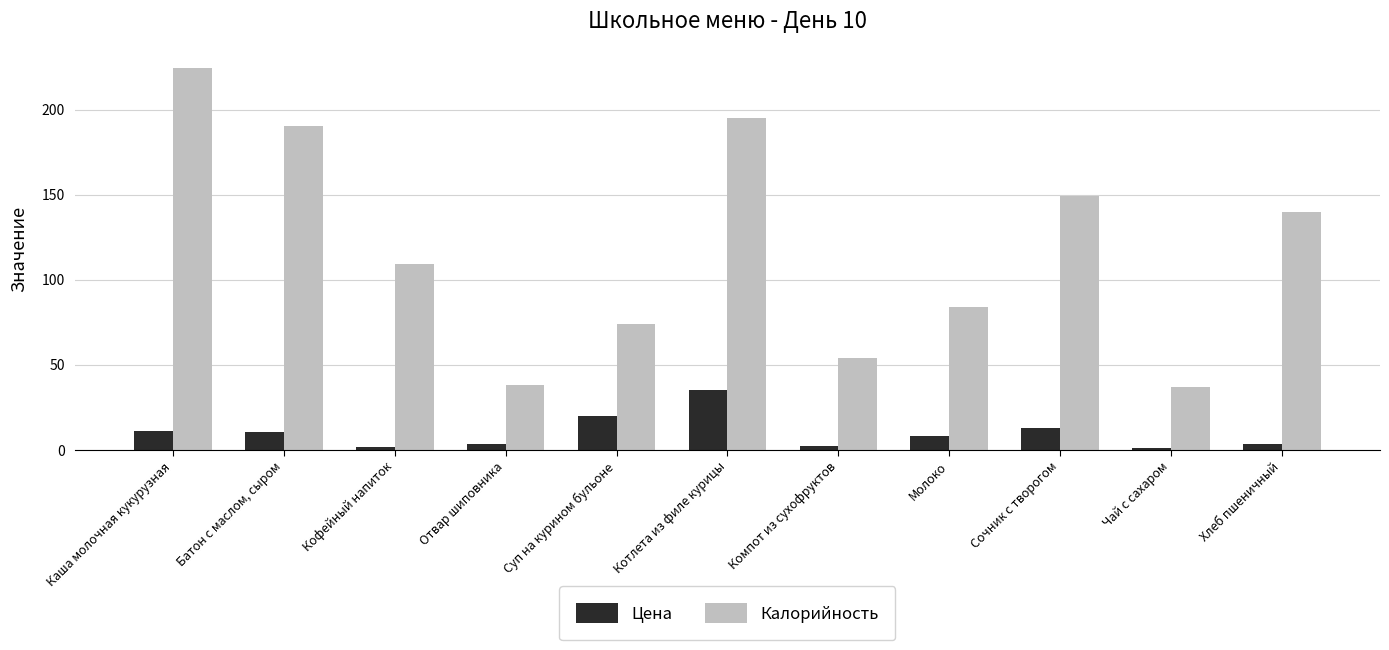

The Калорийность series shows 53.7 at Компот из сухофруктов. True or false?

True